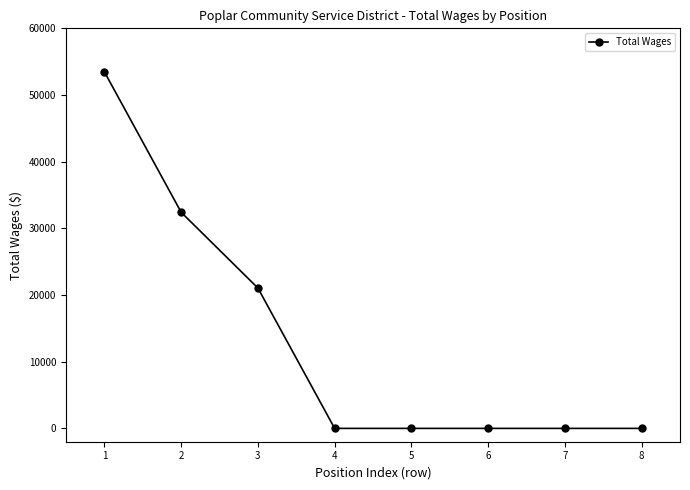

The value at 2 is 32412. True or false?

True